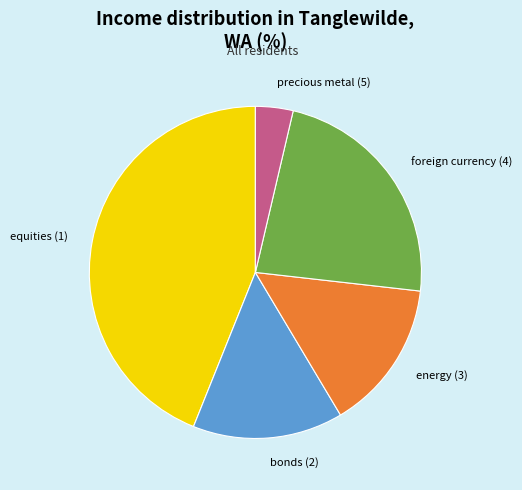

Count the number of slices in the pie.

5